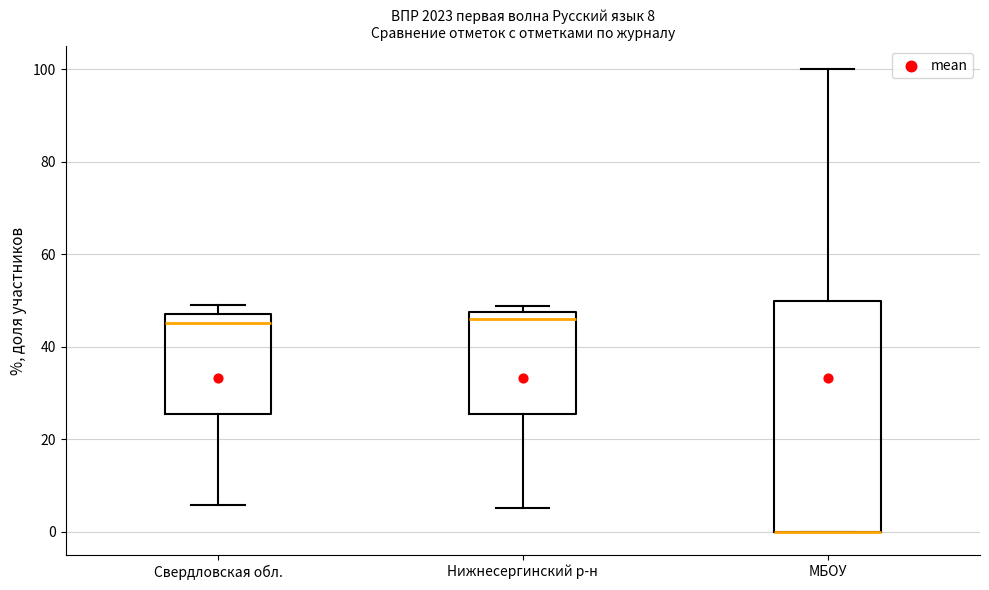

Which box is the tallest, from its lower edge to its upper edge?

МБОУ